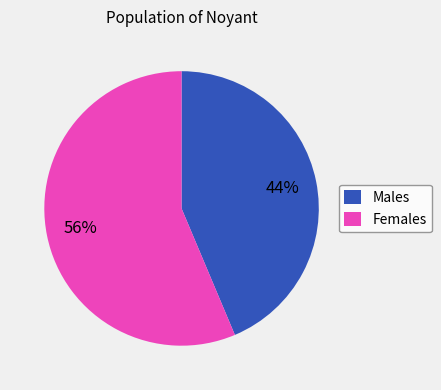

To the nearest percent, what percentage of the pie is Females?

56%